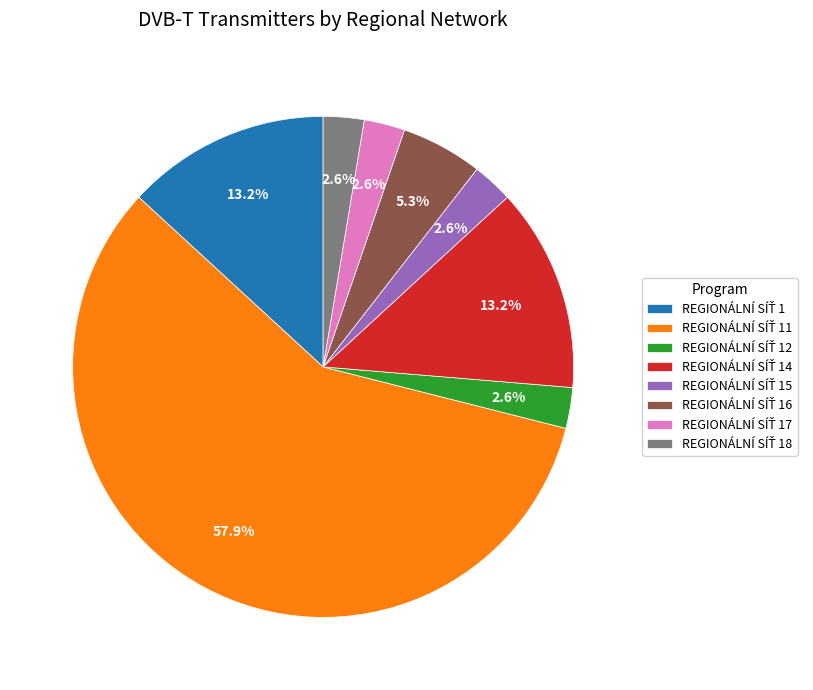

Is there any slice that represents more than half of the pie?

Yes